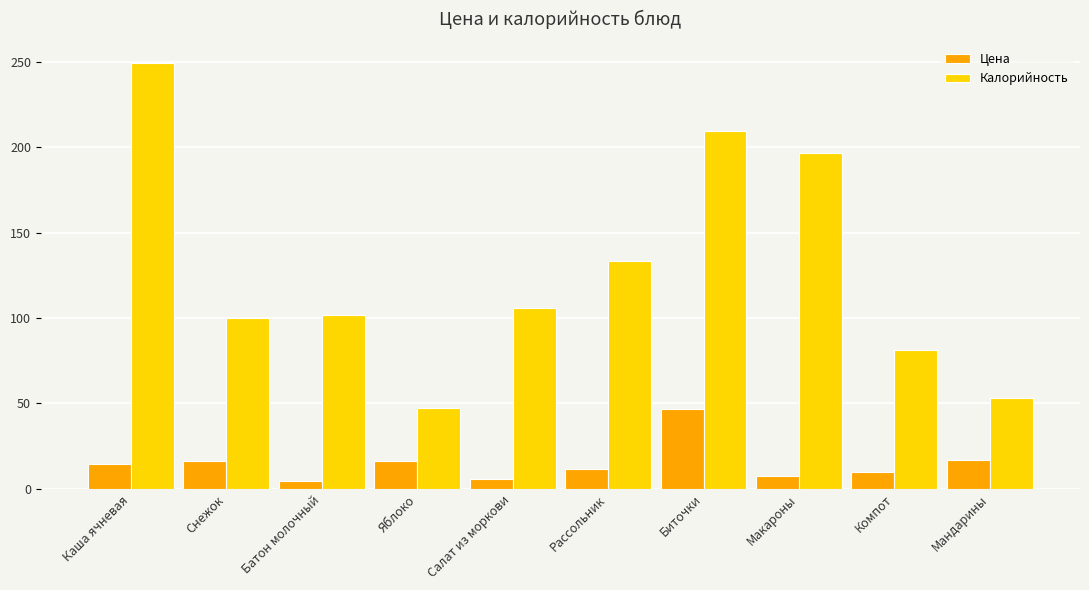

Count the number of data series in this chart.

2